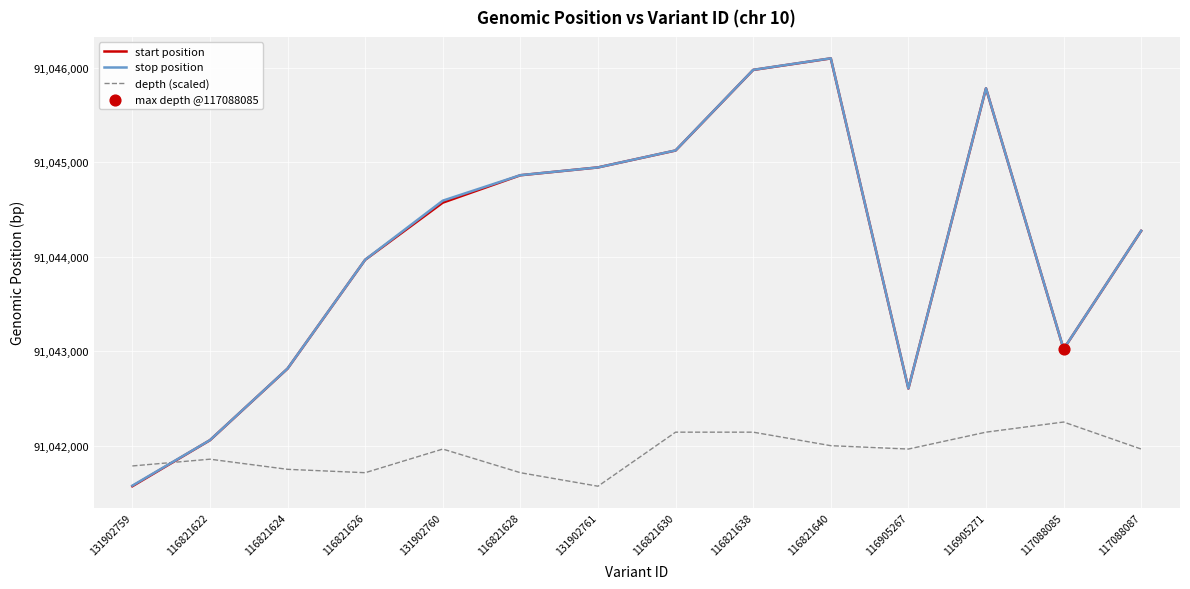

What is the difference between the highest and lowest values at 116821626?

2254.9